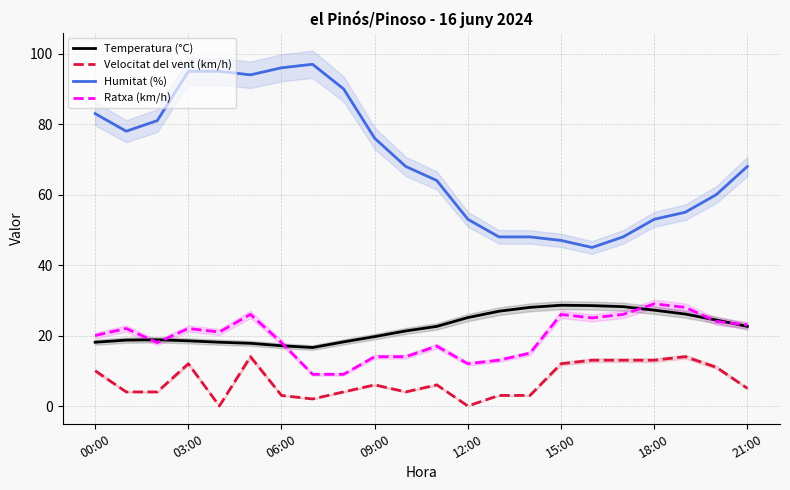

True or false: Ratxa (km/h) and Velocitat del vent (km/h) cross at least once.

False